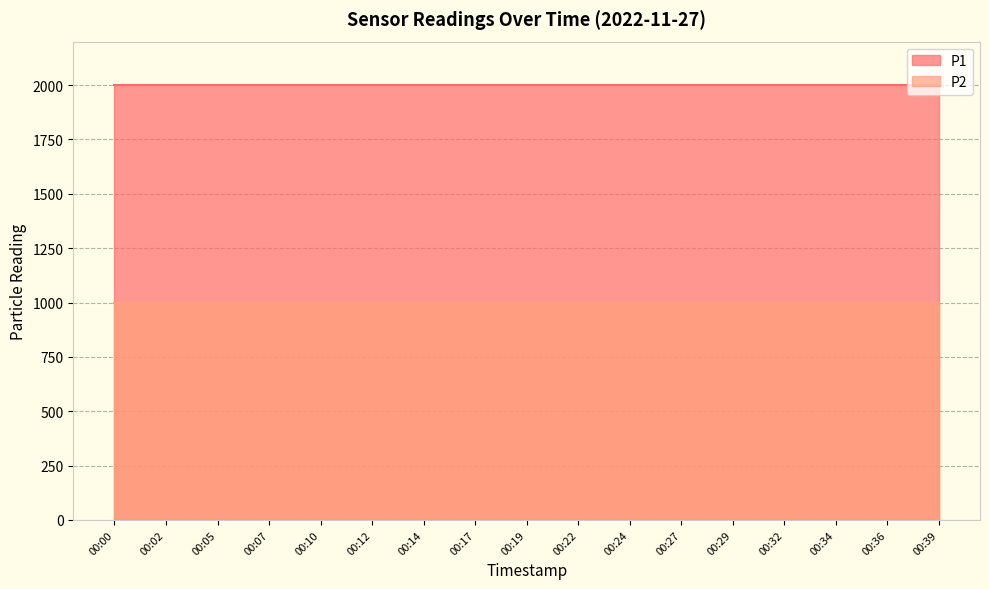

Count the number of data series in this chart.

2